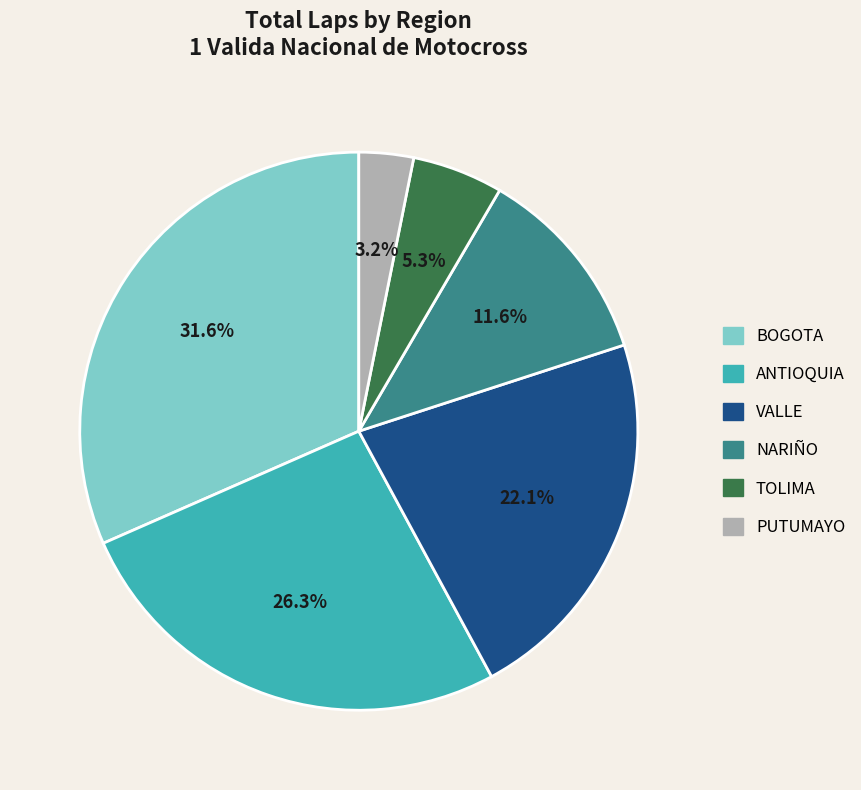

Is VALLE the majority of the pie?

No